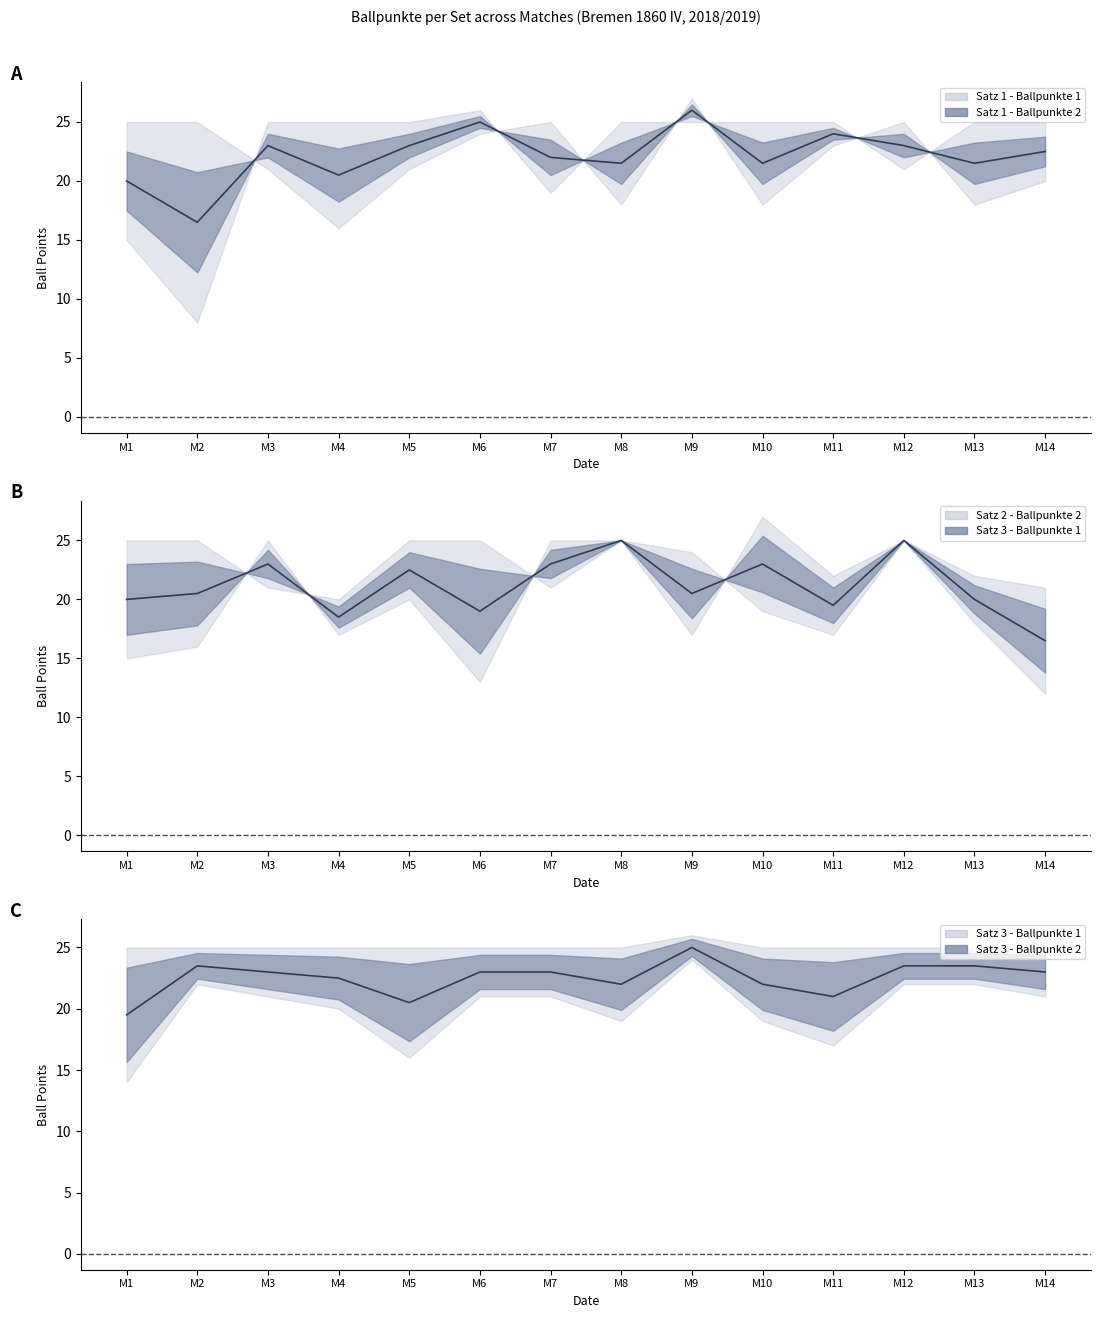

What is the value of the Satz 1 - Ballpunkte 1 point at the 8th from the left?

18